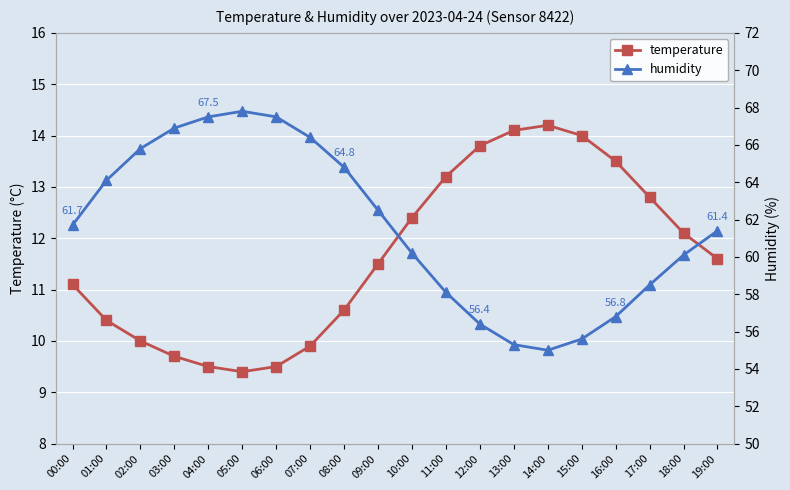

Where is the first local maximum for humidity?

05:00